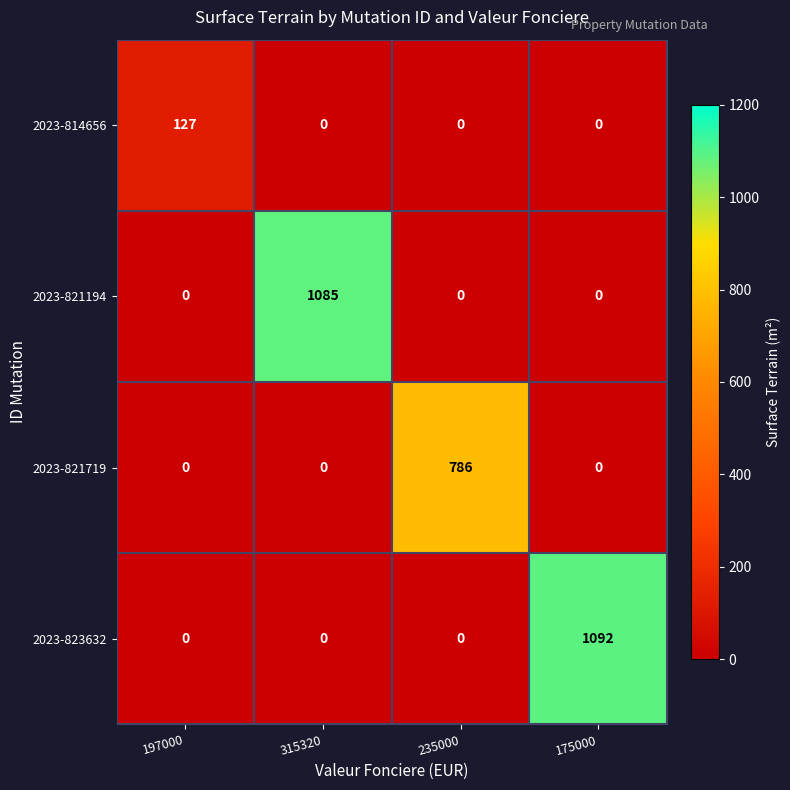

Which series has the largest total across all categories?

2023-823632